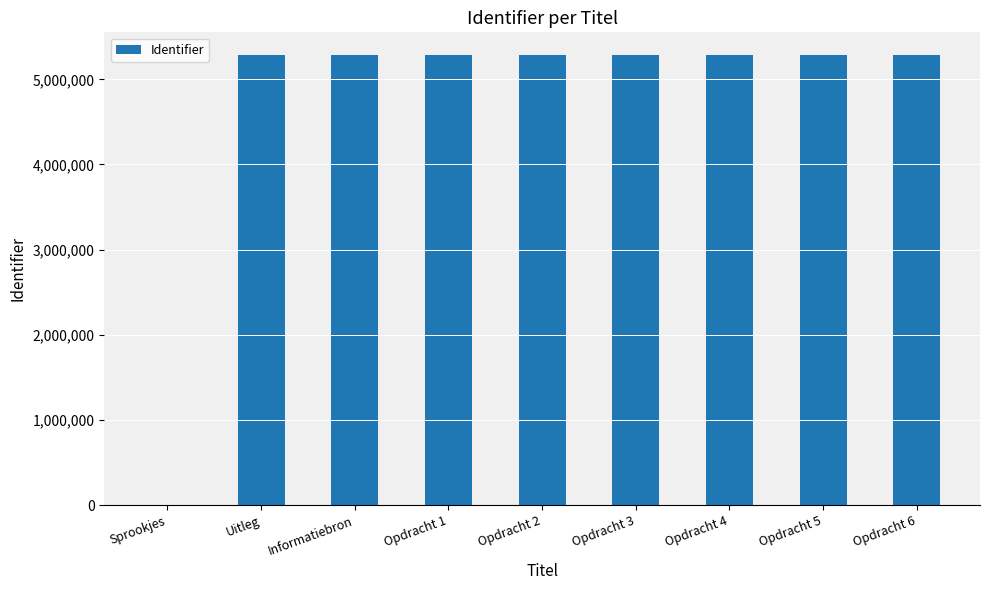

The chart shows a value of 5287570 at Uitleg. True or false?

True